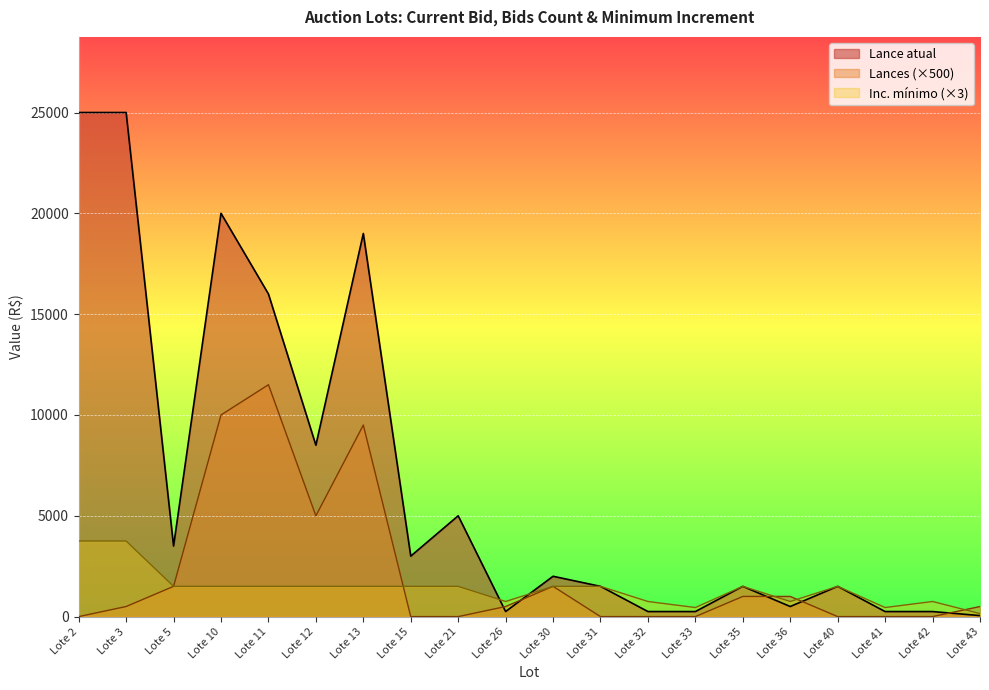

Which has a higher value, Lote 21 or Lote 36?

Lote 21